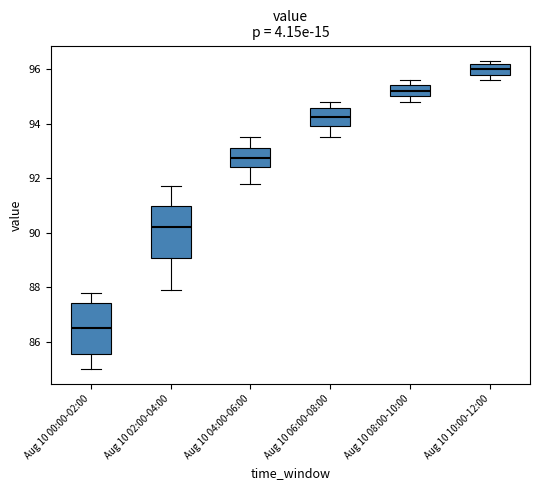

Reading left to right, read every box against the y-axis: the position of its median line, the range the box covers, and the ends of its whiskers. The values are not printed on the chart, so give them approximately, as read against the axis.

Aug 10 00:00-02:00: median 86.6, box 85.6 to 87.4, whiskers 85.0 to 87.8
Aug 10 02:00-04:00: median 90.2, box 89.0 to 91.0, whiskers 88.0 to 91.8
Aug 10 04:00-06:00: median 92.8, box 92.4 to 93.2, whiskers 91.8 to 93.6
Aug 10 06:00-08:00: median 94.2, box 94.0 to 94.6, whiskers 93.6 to 94.8
Aug 10 08:00-10:00: median 95.2, box 95.0 to 95.4, whiskers 94.8 to 95.6
Aug 10 10:00-12:00: median 96.0, box 95.8 to 96.2, whiskers 95.6 to 96.4